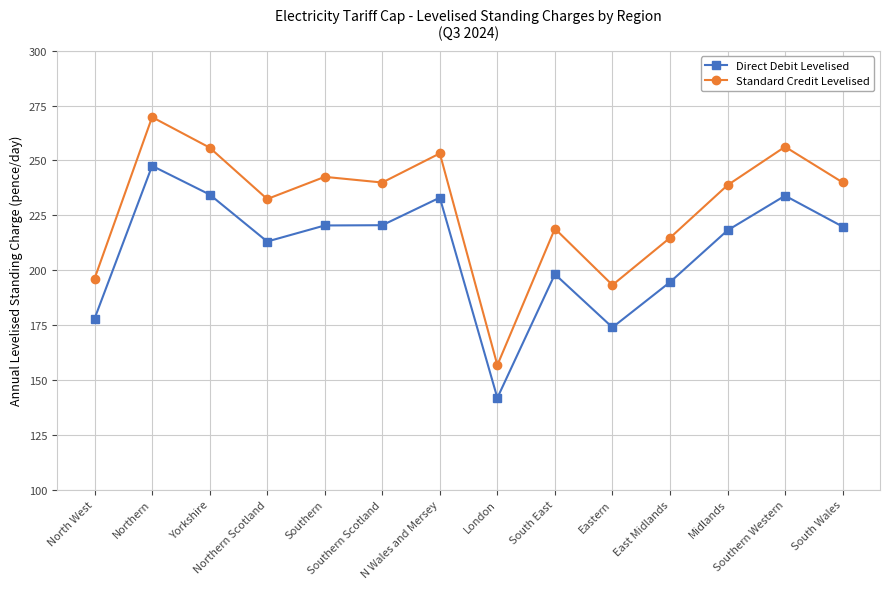

What is the difference between the second highest and minimum values in the Standard Credit Levelised series?

99.5